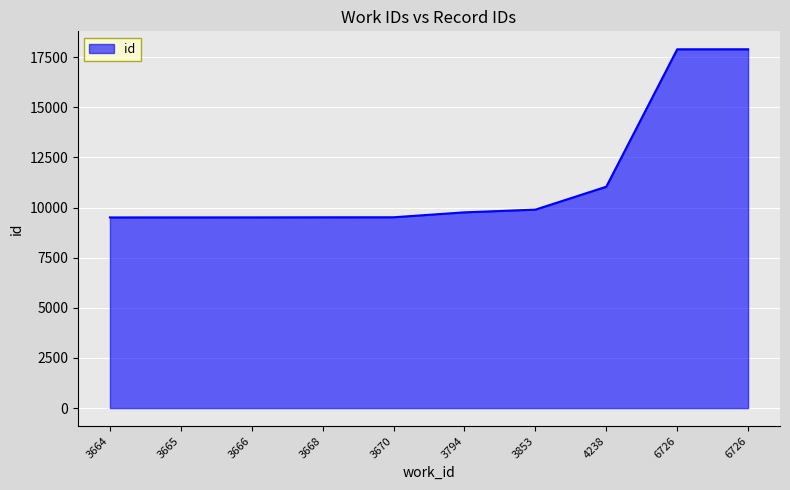

Reading left to right, extract all data points from this chart.

9510	9511	9512	9516	9518	9764	9899	11042	17895	17896